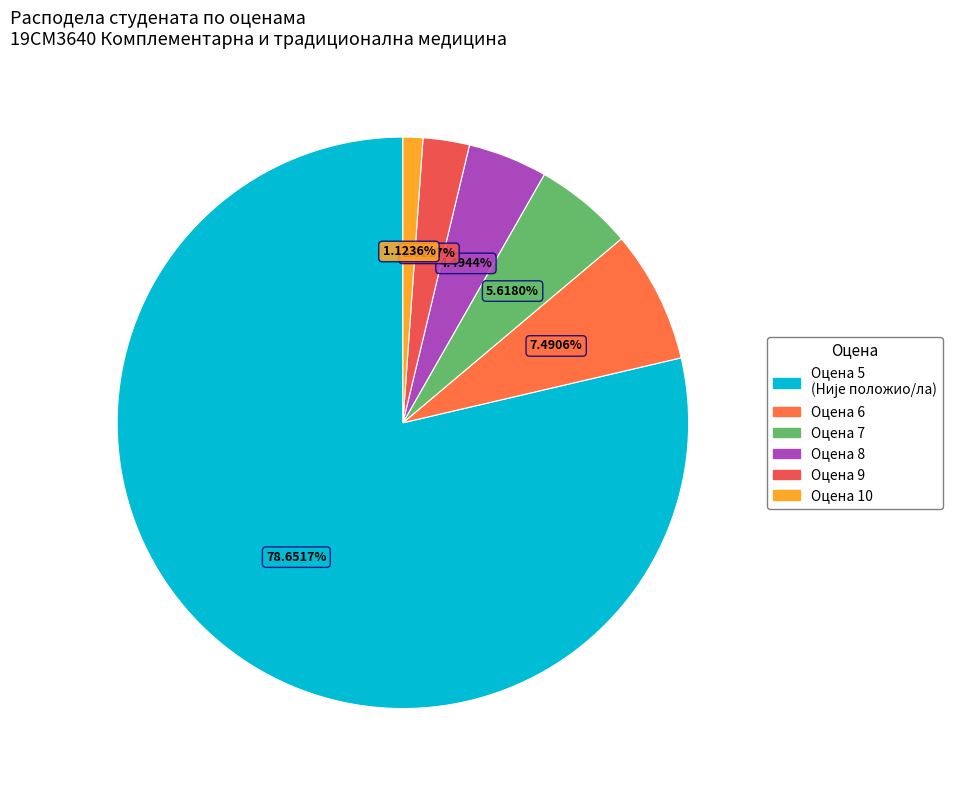

How many segments does this pie chart have?

6